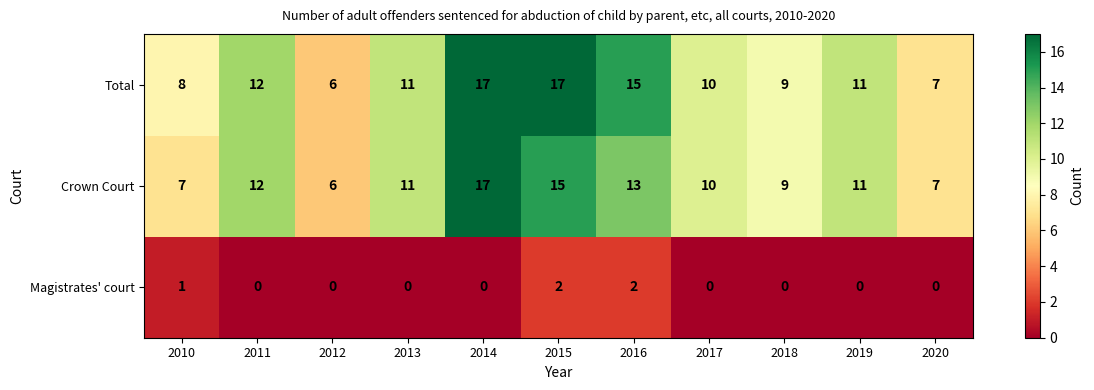

Which series changed the most between 2016 and 2020?

Total